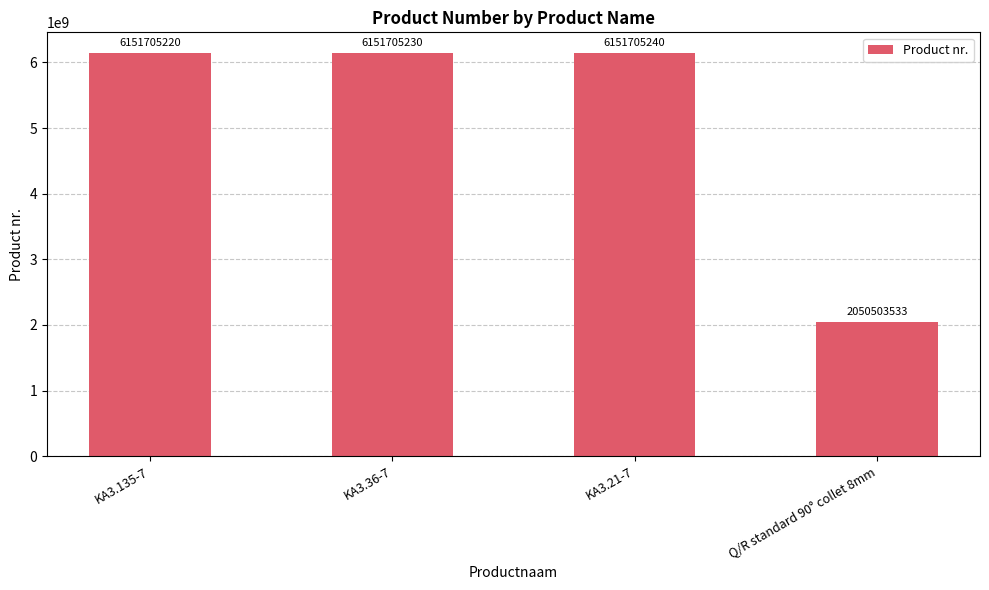

What is the ratio of the value at KA3.21-7 to the value at Q/R standard 90° collet 8mm?

3.0